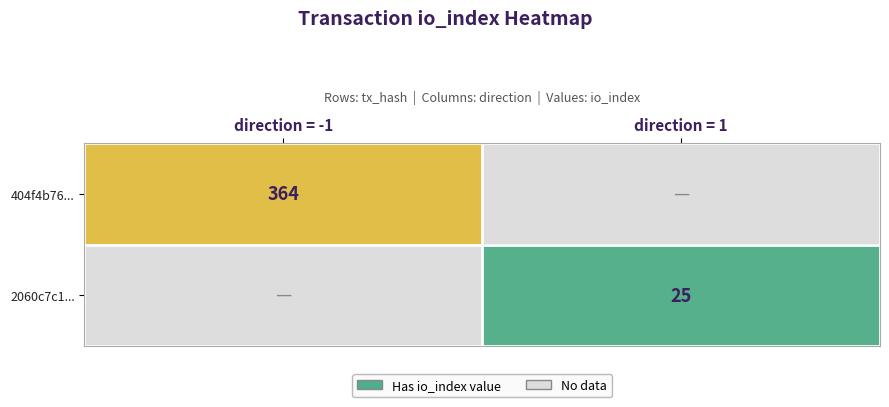

Which label corresponds to the largest value in the chart?

direction = -1